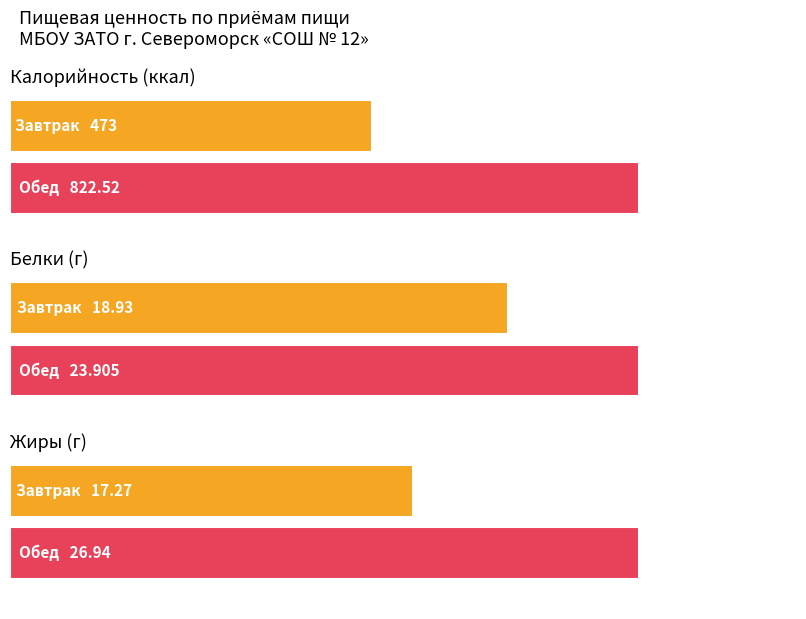

Which has a higher value, Обед or Завтрак?

Обед